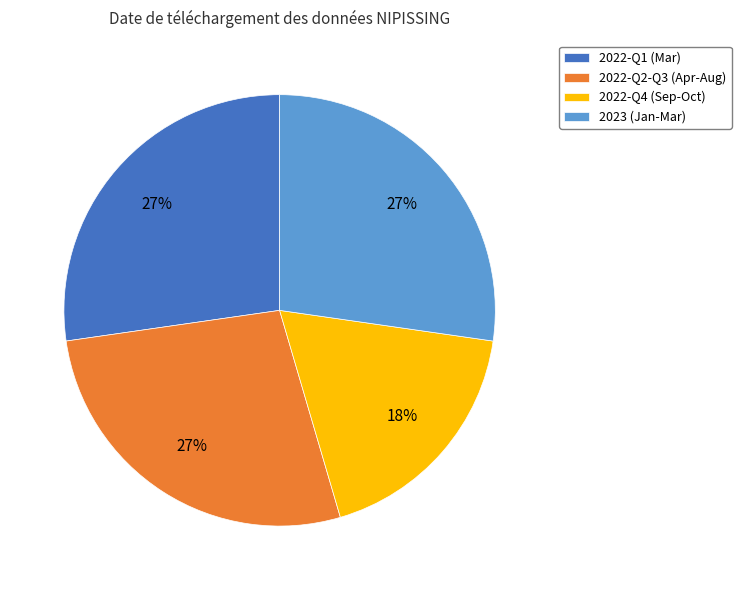

To the nearest percent, what is the average slice percentage?

25%